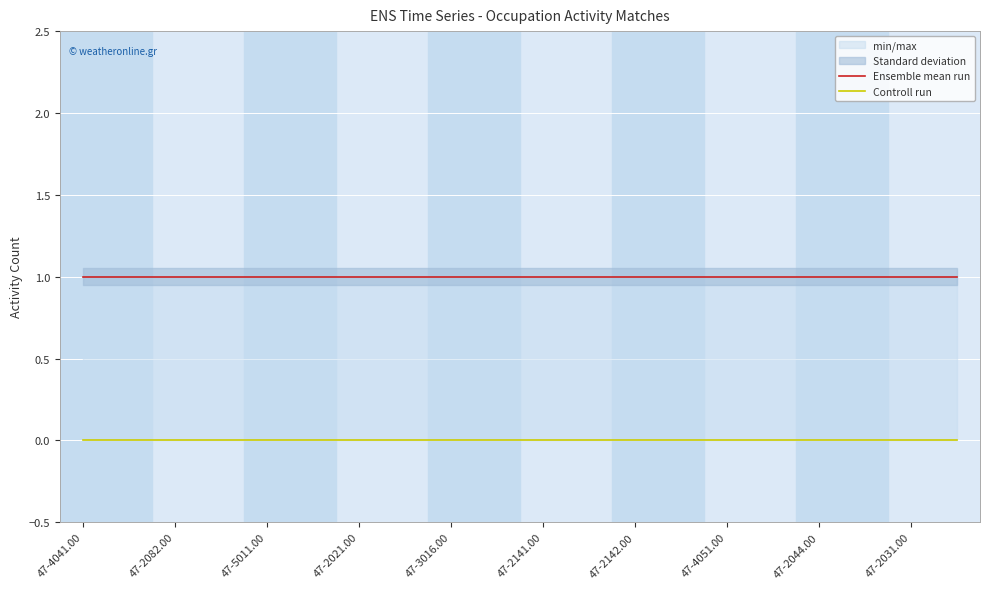

Which label corresponds to the largest value in the chart?

47-4041.00